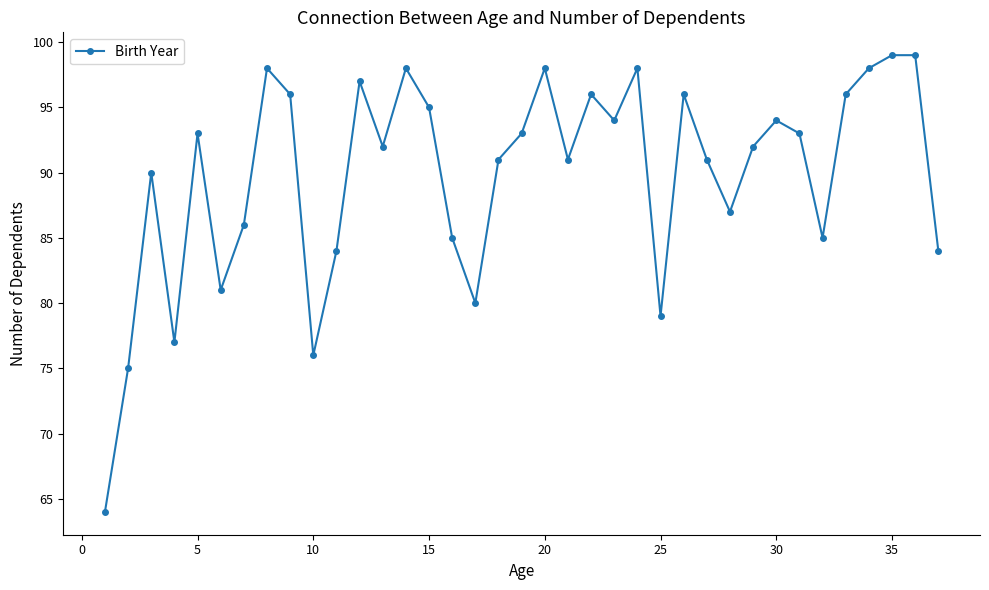

What is the greatest value displayed?

99